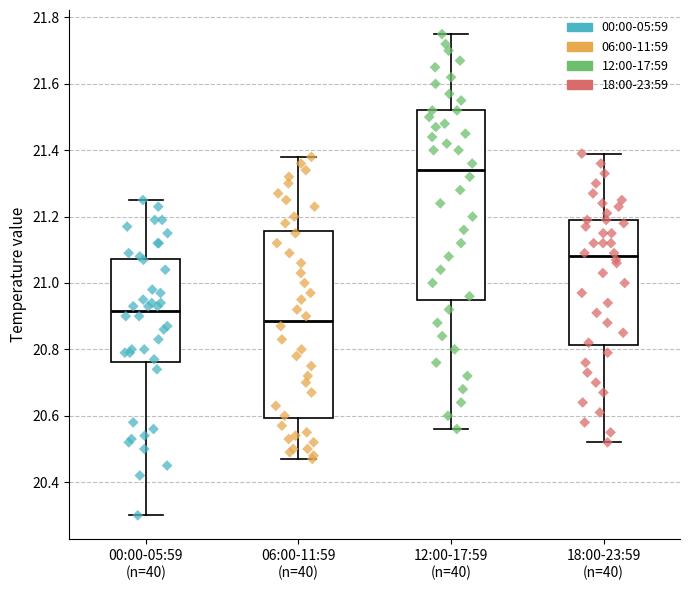

Which box's median line is the lowest?

06:00-11:59 (n=40)